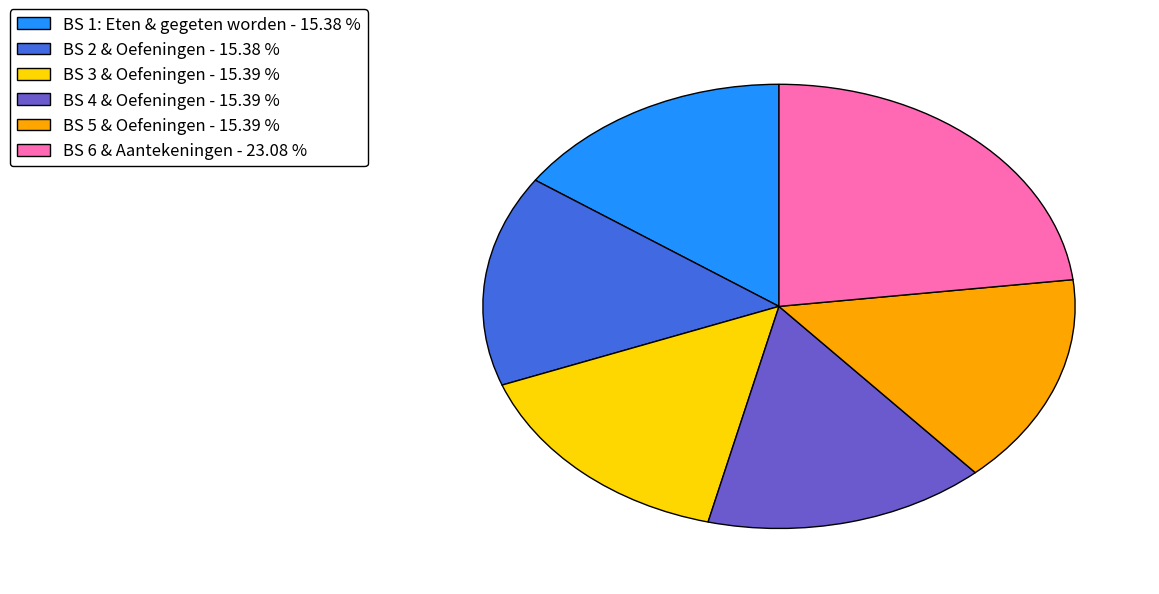

Is there a majority slice in this chart?

No